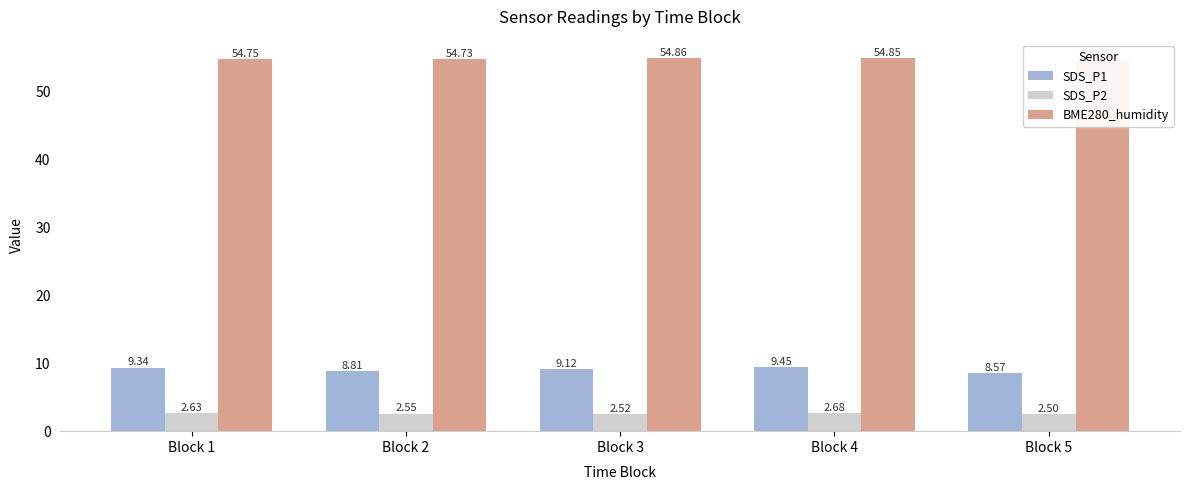

True or false: SDS_P2 has a value of 2.5 at Block 3.

True